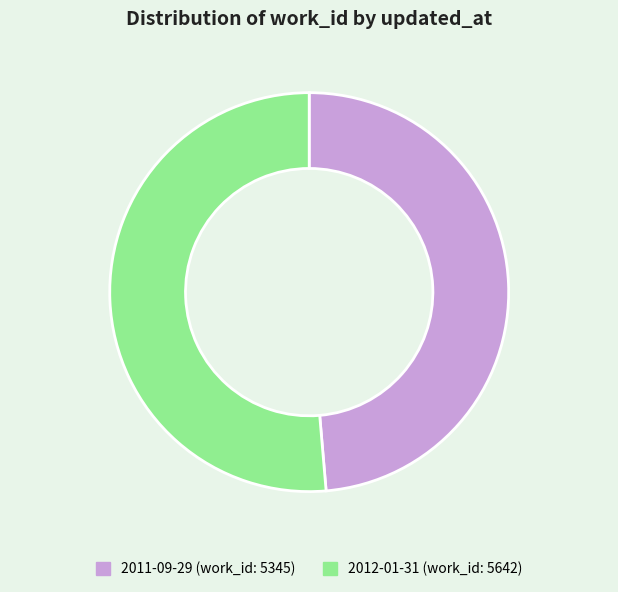

What is the ratio of the value at 2011-09-29 to the value at 2012-01-31?

0.9